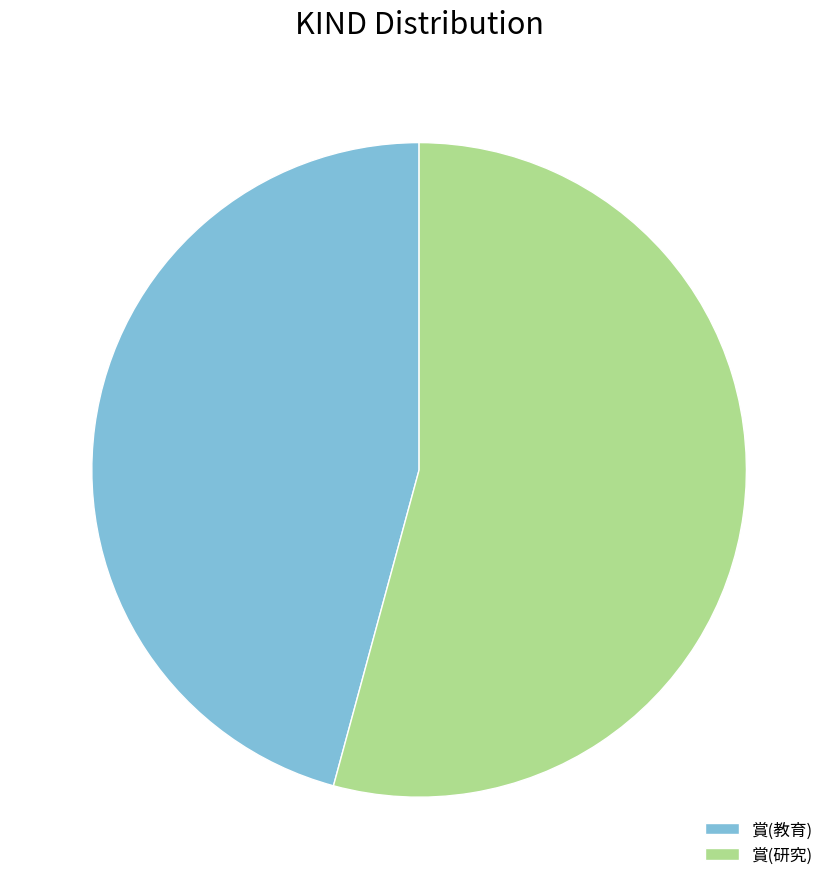

Count the number of slices in the pie.

2